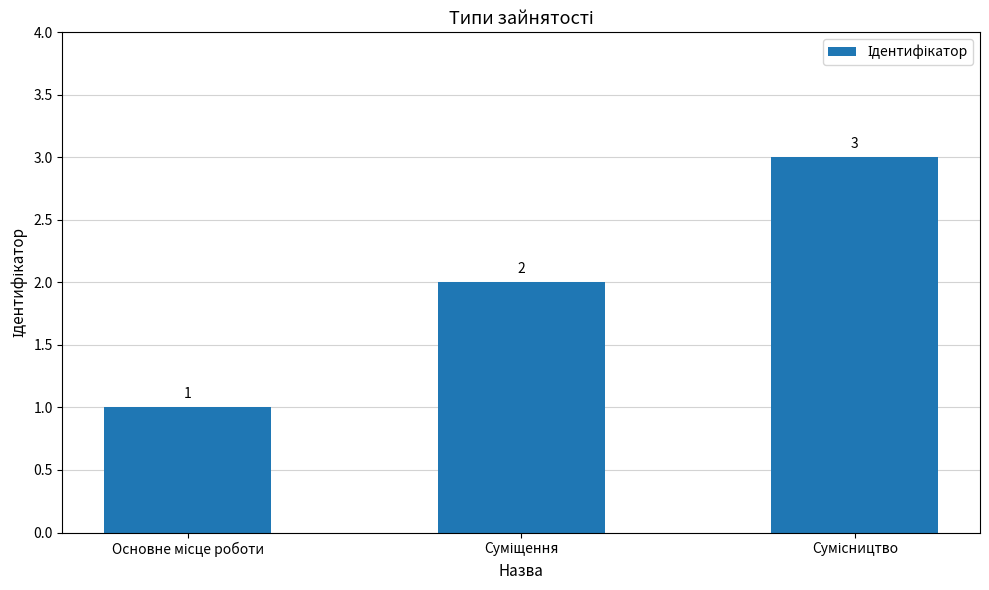

Count the values in the range 1 to 3.

3